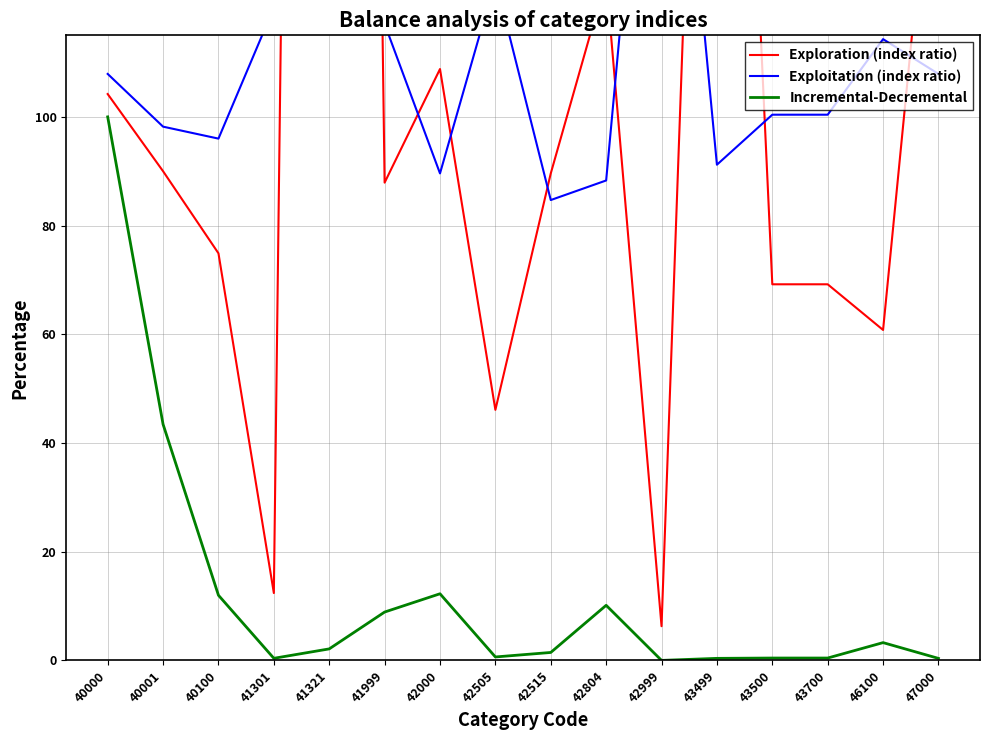

List the series in order of their overall mean, highest first.

Exploration (index ratio), Exploitation (index ratio), Incremental-Decremental